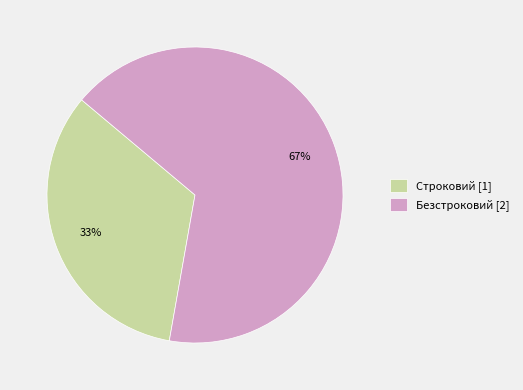

How many slices are in this pie chart?

2